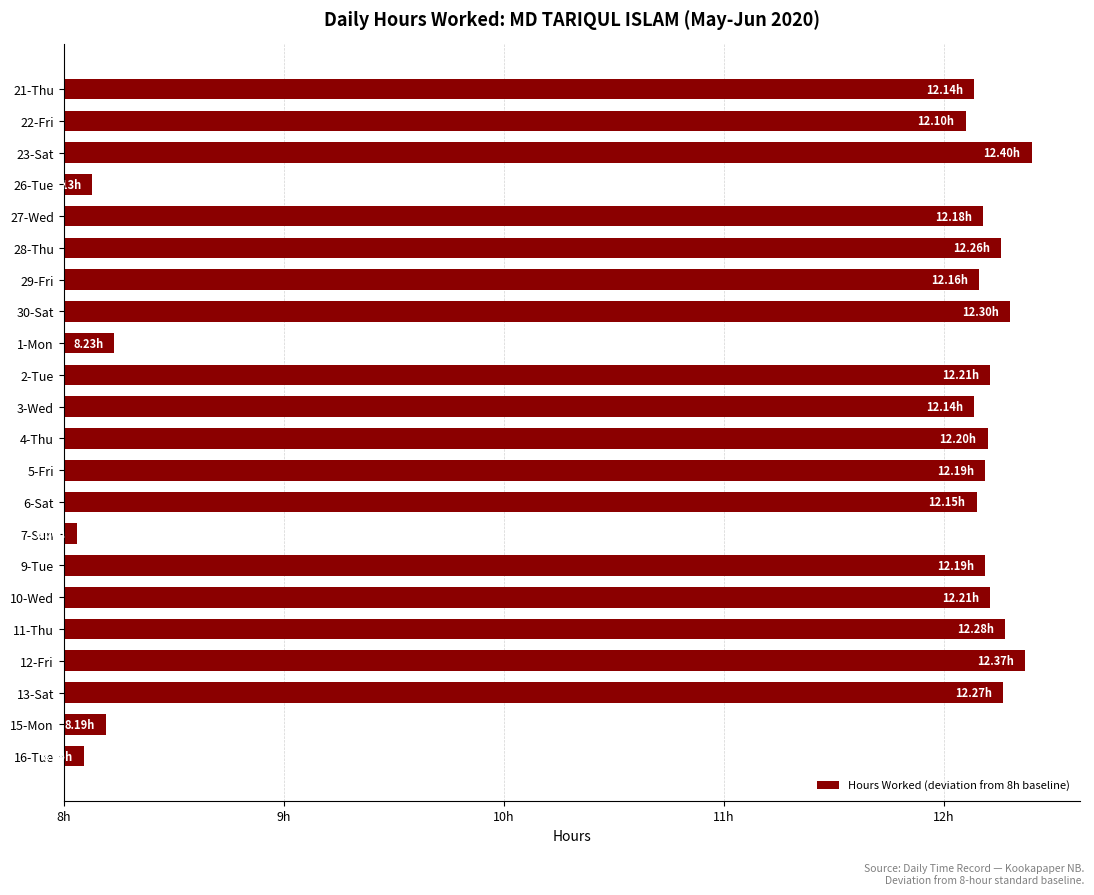

What is the minimum value shown in the chart?

0.1